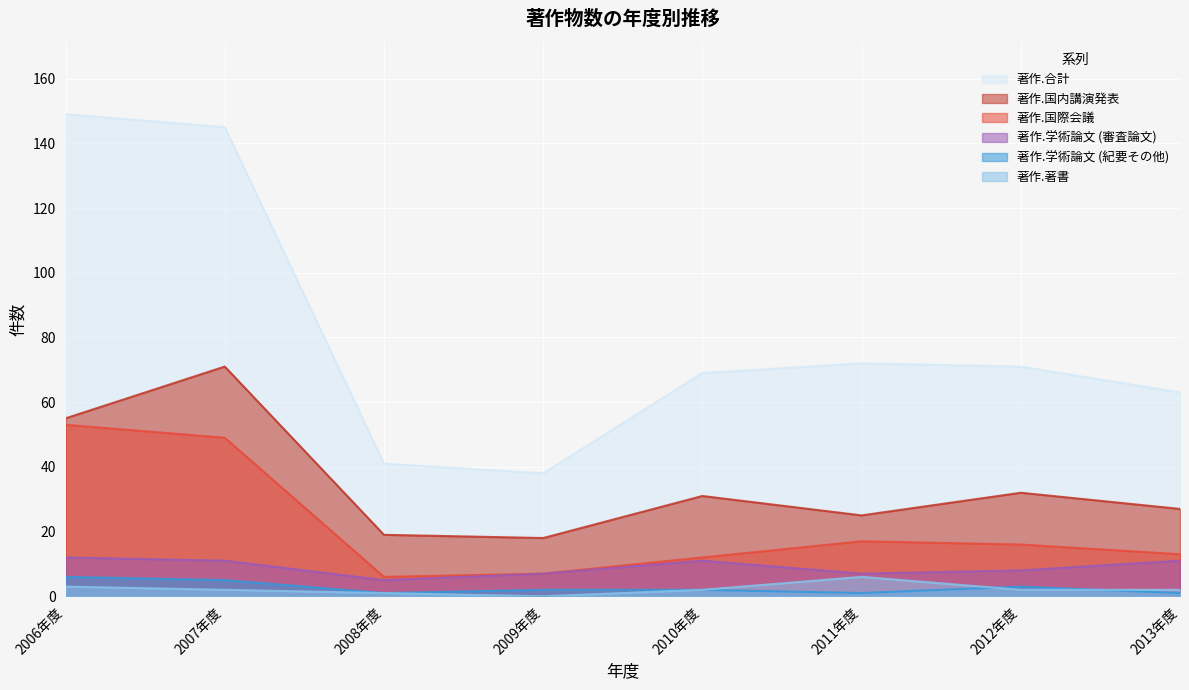

How many data points in 著作.合計 are above 71?

3